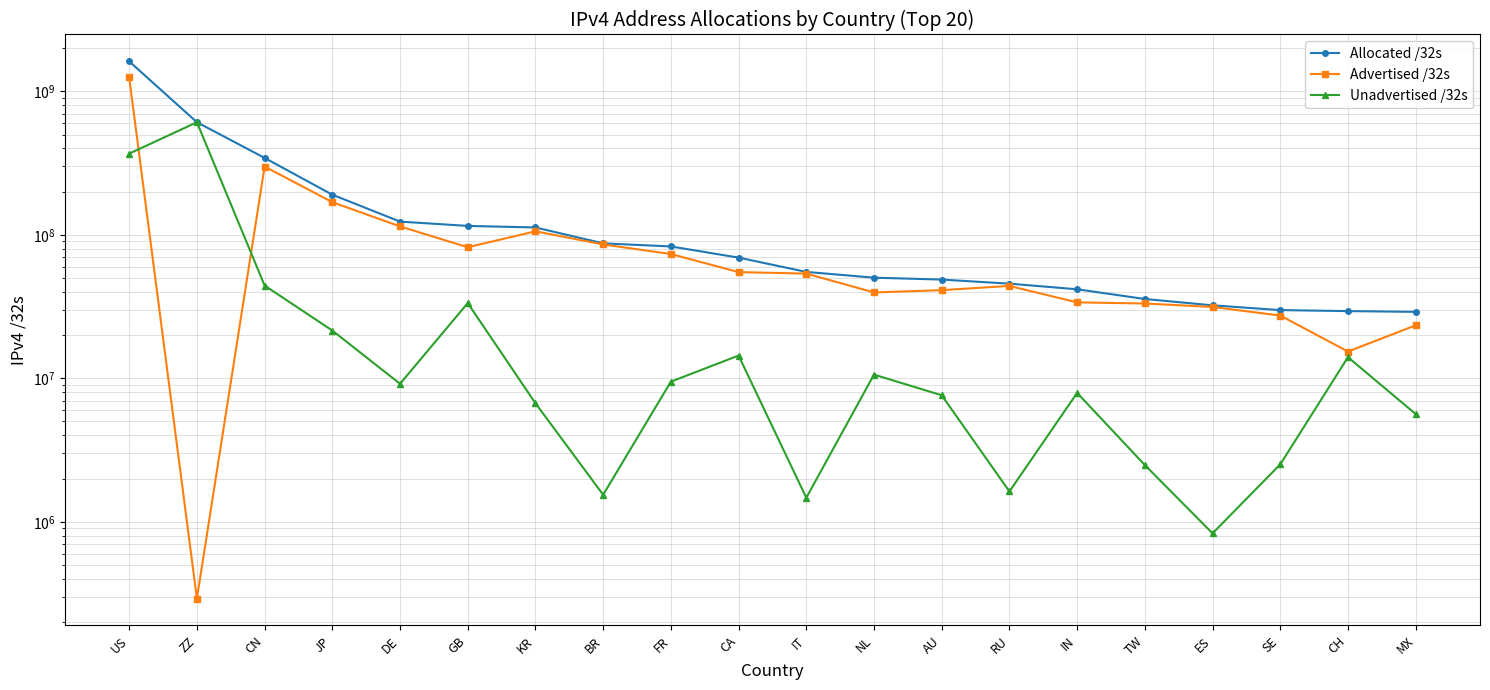

What are all the series names shown in the legend?

Allocated /32s, Advertised /32s, Unadvertised /32s